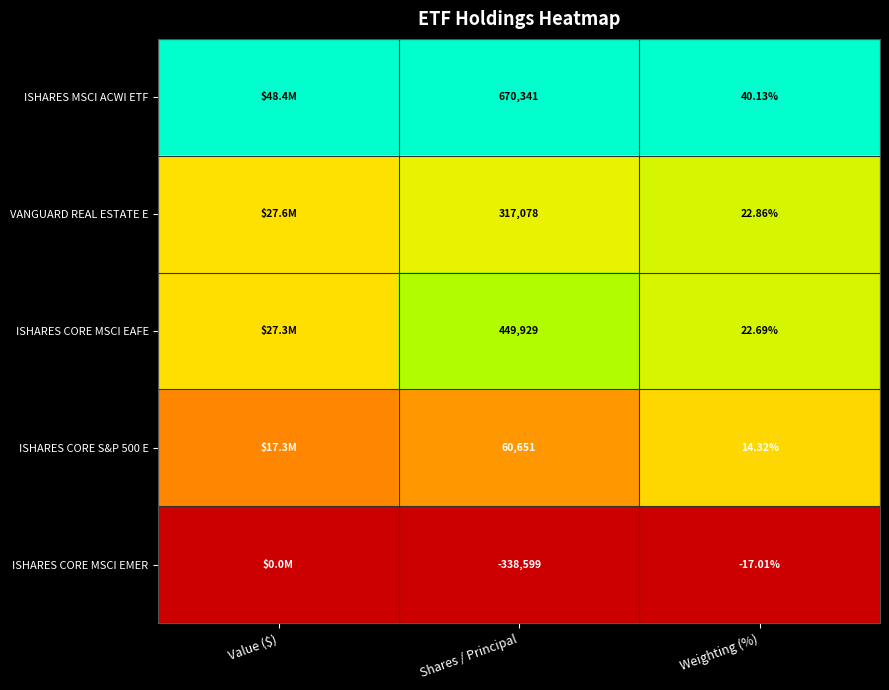

Is the value of ISHARES MSCI ACWI ETF at Weighting (%) greater than the value of VANGUARD REAL ESTATE E at Weighting (%)?

Yes